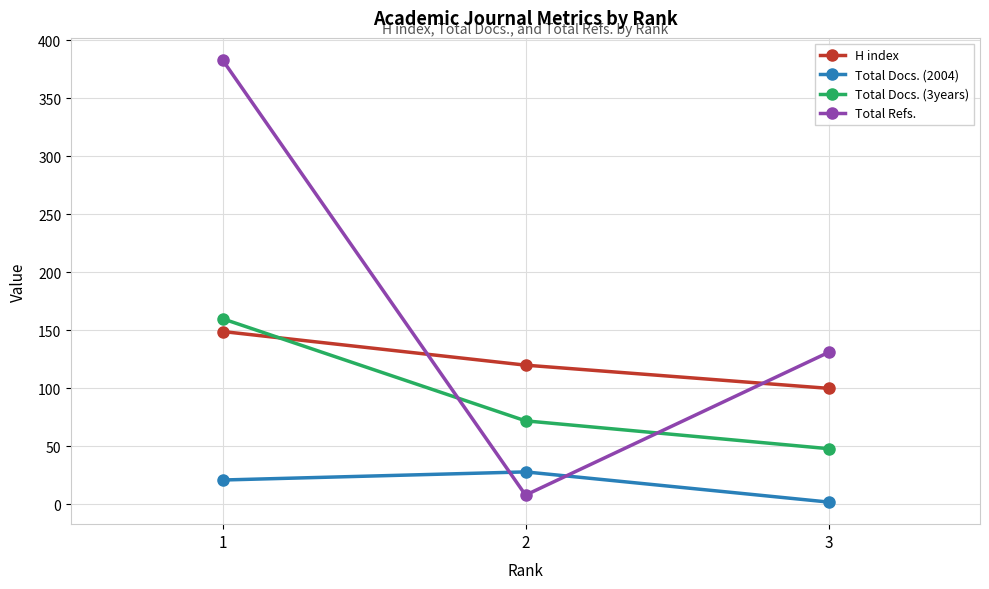

Reading left to right, extract all data points from this chart.

H index: 1=149	2=120	3=100
Total Docs. (2004): 1=21	2=28	3=2
Total Docs. (3years): 1=160	2=72	3=48
Total Refs.: 1=383	2=8	3=131